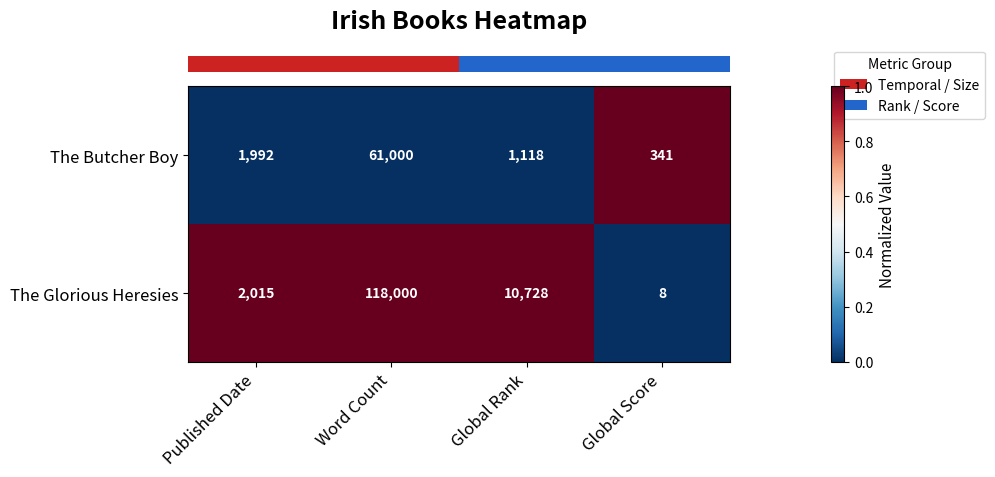

True or false: The Butcher Boy has a value of 1068 at Published Date.

False